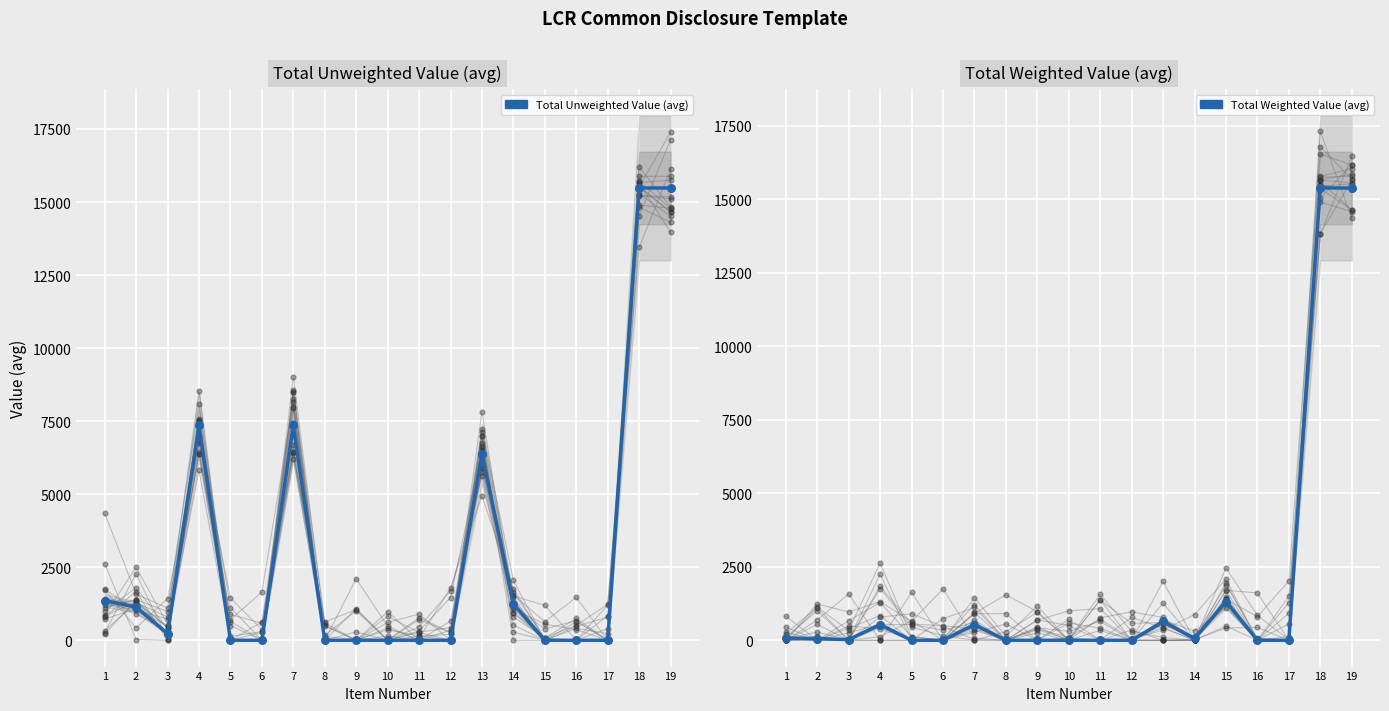

Which series has the largest total across all categories?

Total Unweighted Value (avg)